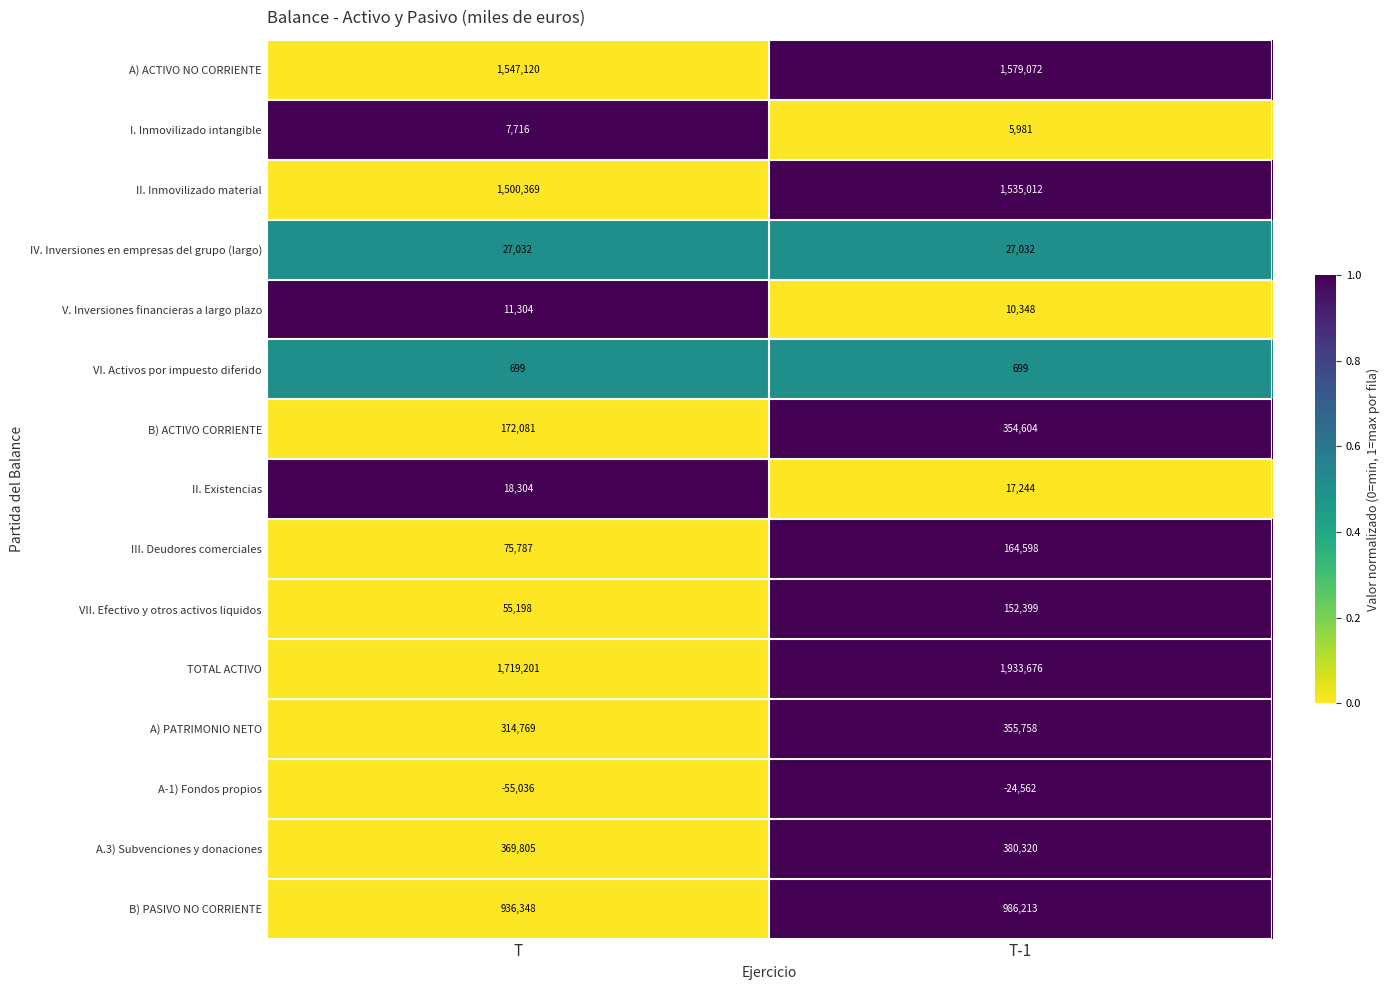

At which category is the sum across all series the highest?

T-1